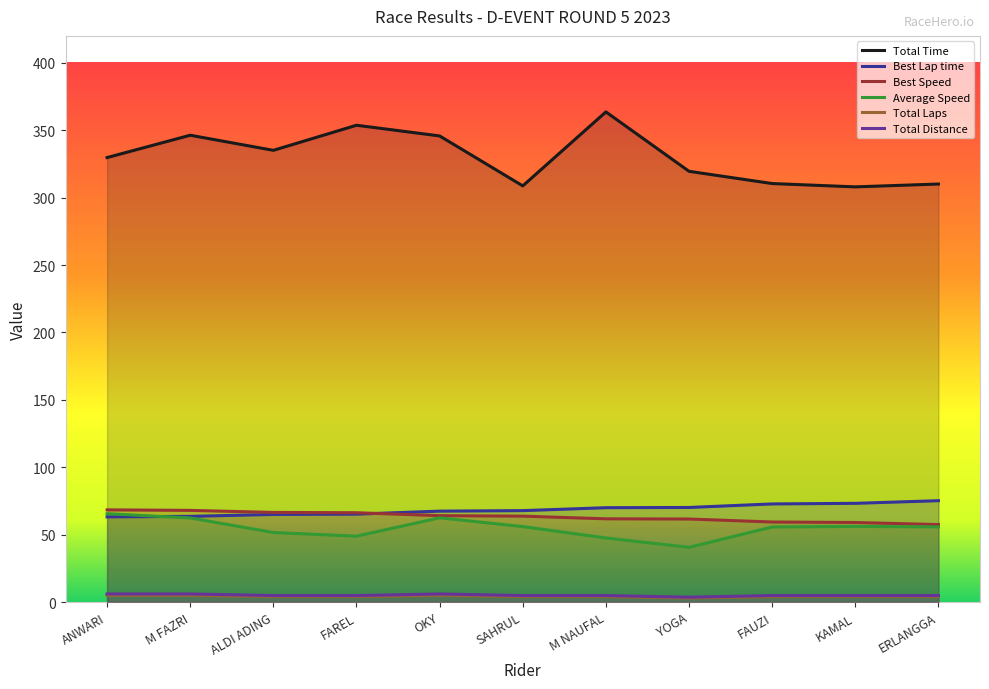

Which series changed the most between M FAZRI and YOGA?

Total Time